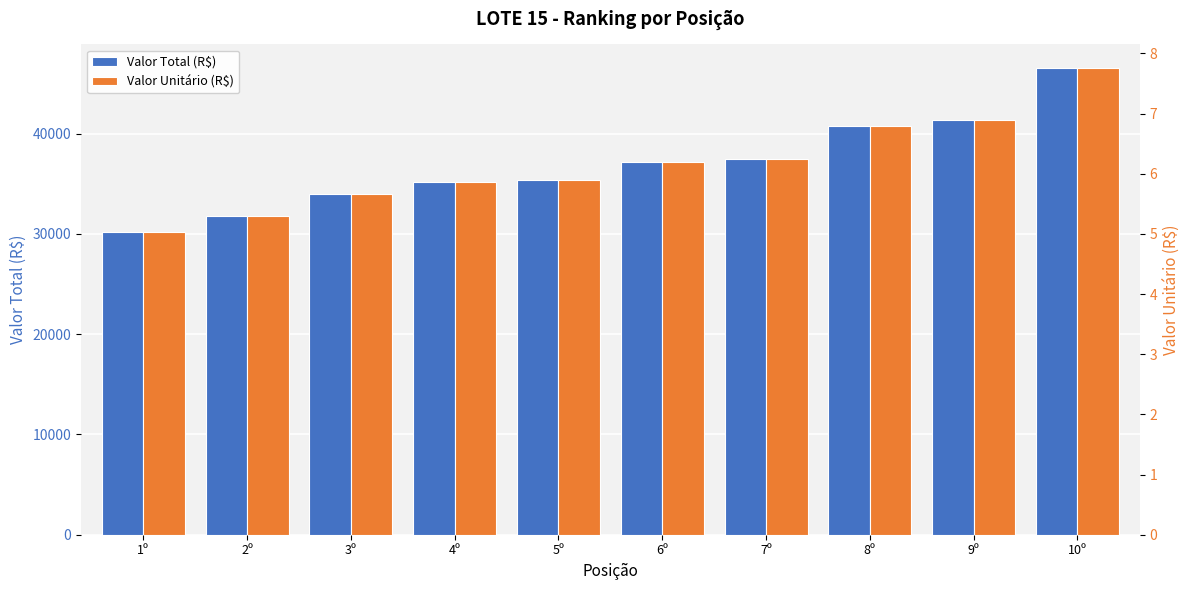

What is the spread (max minus min) of values at 3º?

34014.3